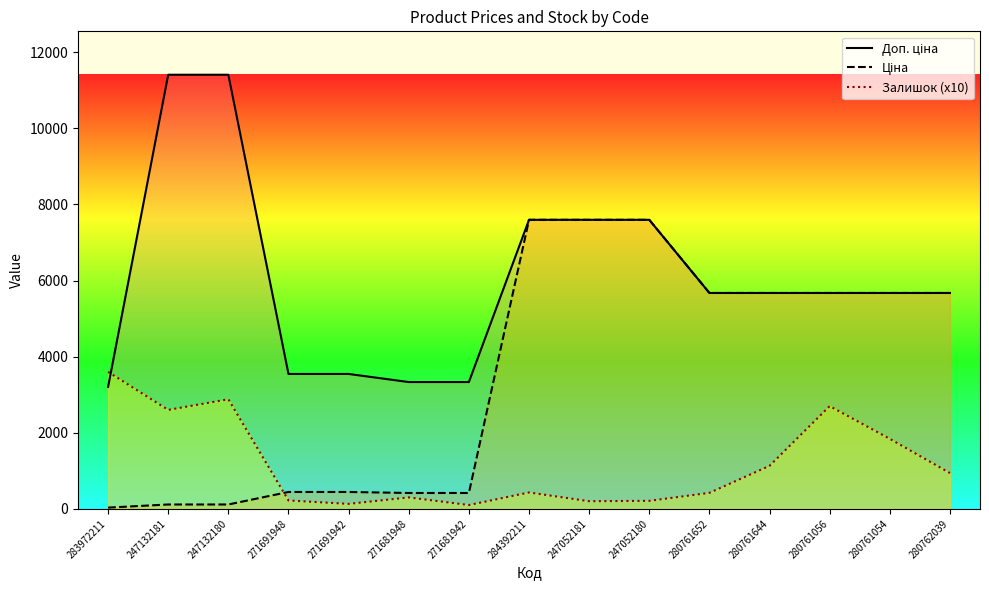

What is the sum of all Ціна values?

53138.3